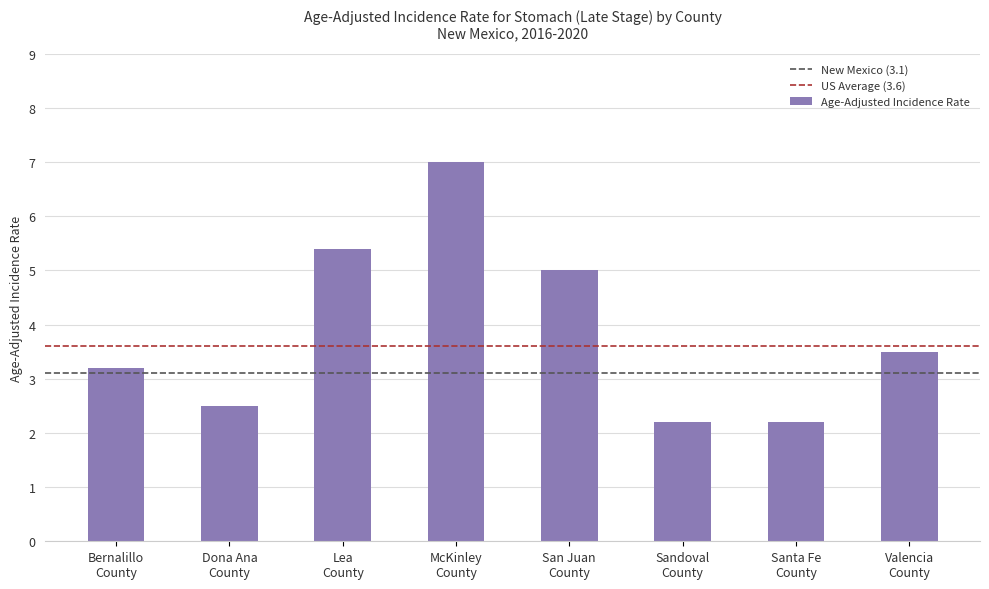

Count the number of values greater than 3.

5